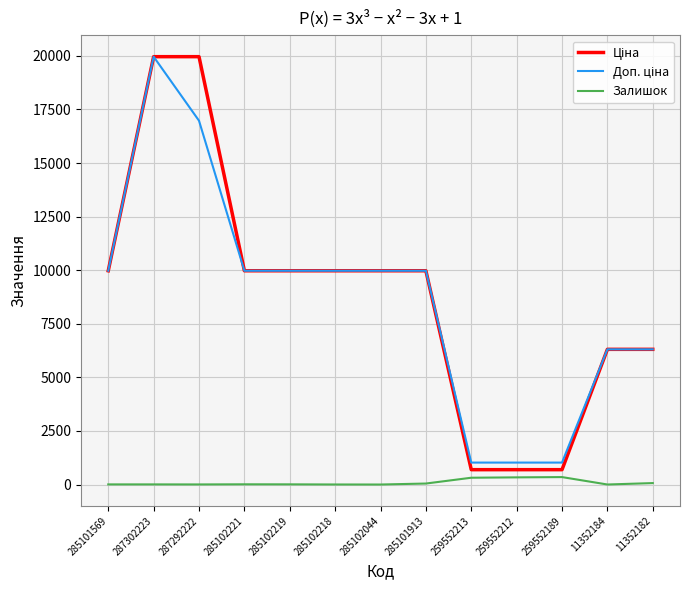

At which category is the sum across all series the highest?

287302223